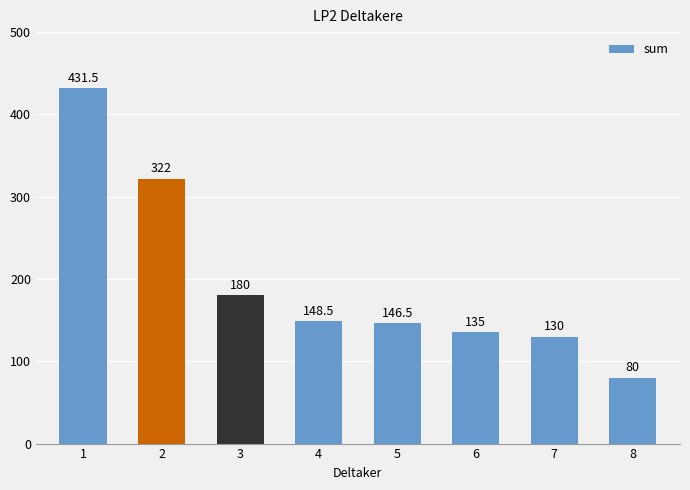

At which label is the value closest to 255?

2